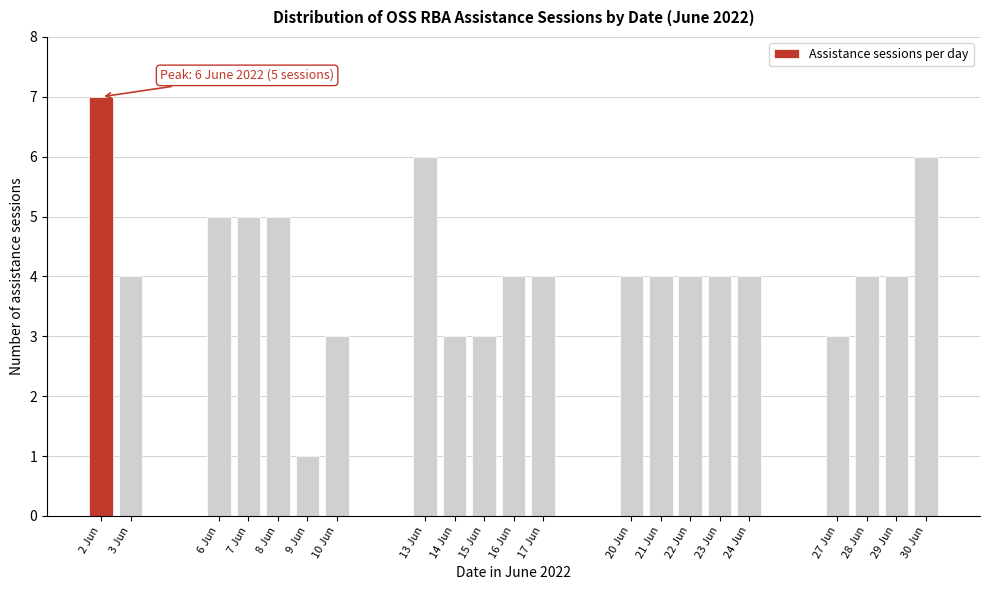

Reading right to left, what are all the values shown in this chart?

6	4	4	3	4	4	4	4	4	4	4	3	3	6	3	1	5	5	5	4	7